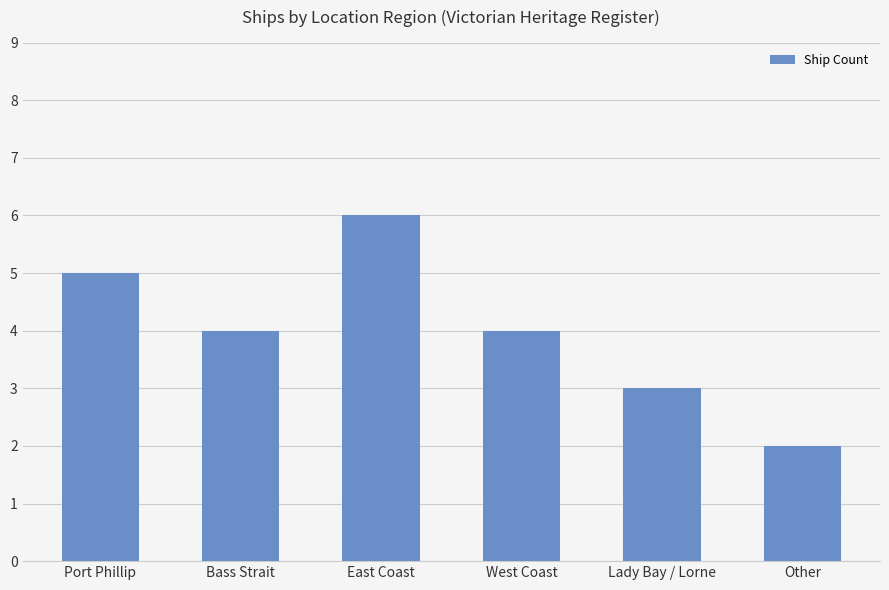

What is the difference between the maximum and second lowest values?

3